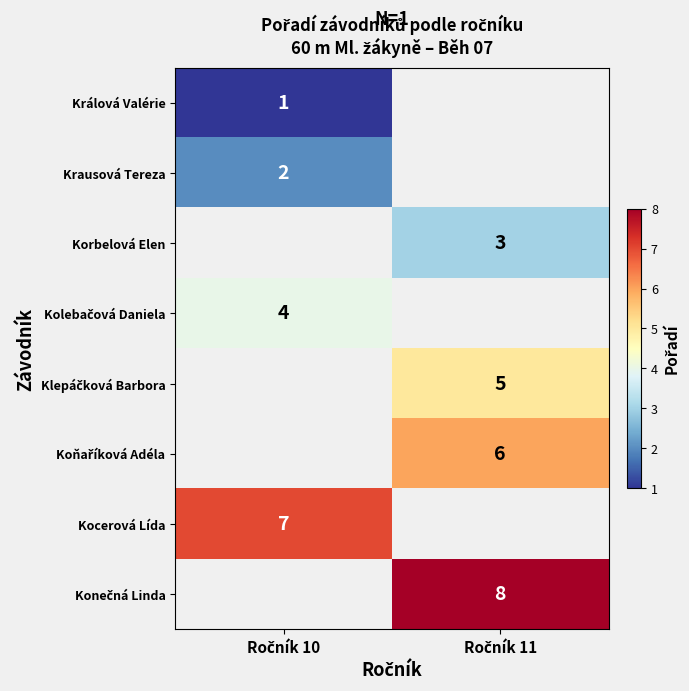

What is the minimum value for Kocerová Lída?

7.0